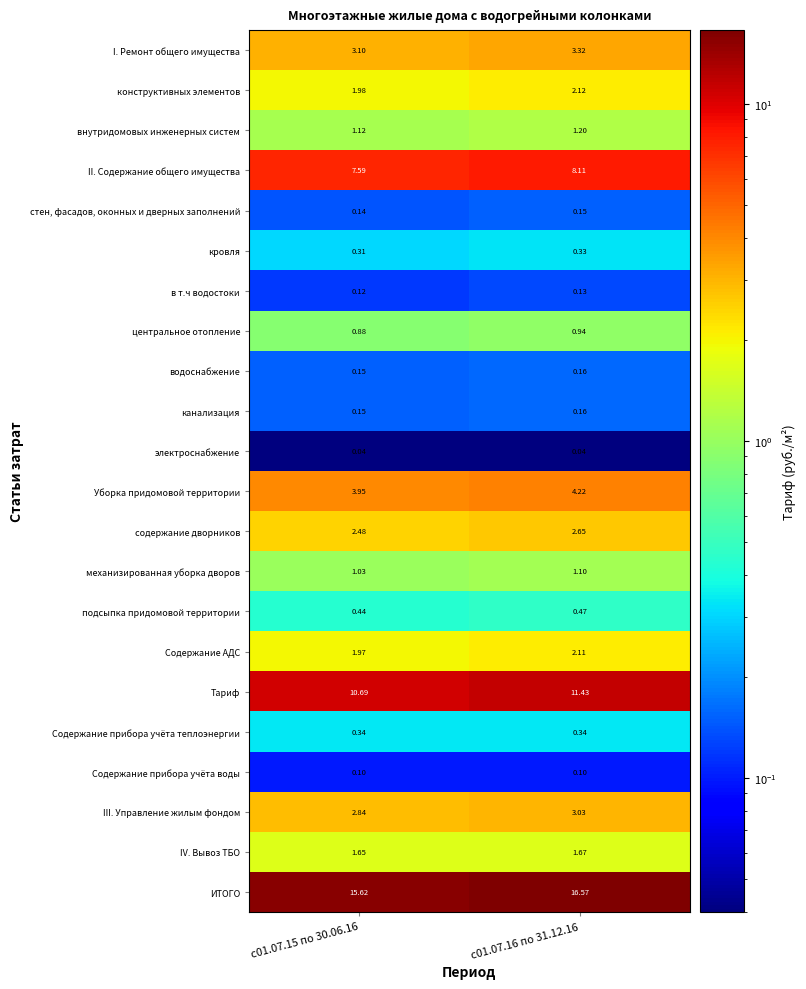

Between с01.07.15 по 30.06.16 and с01.07.16 по 31.12.16, which series saw the biggest shift?

ИТОГО